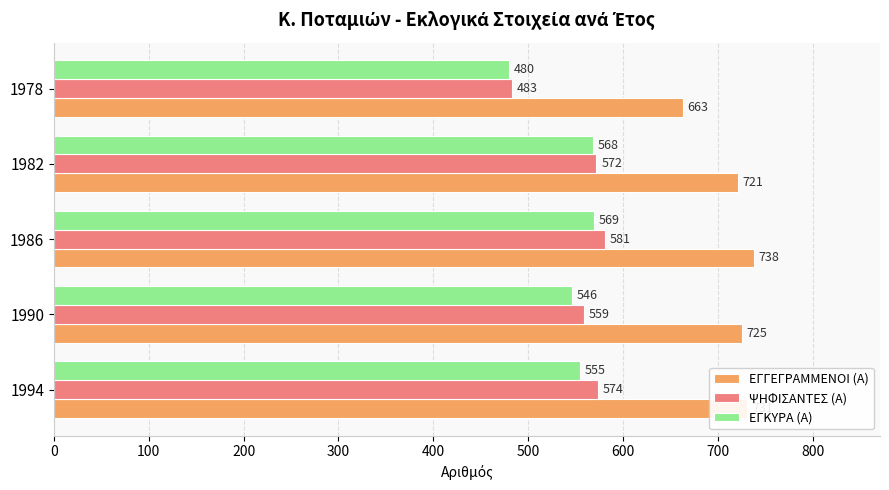

What is the difference between the maximum and second lowest values in the ΕΓΚΥΡΑ (Α) series?

23